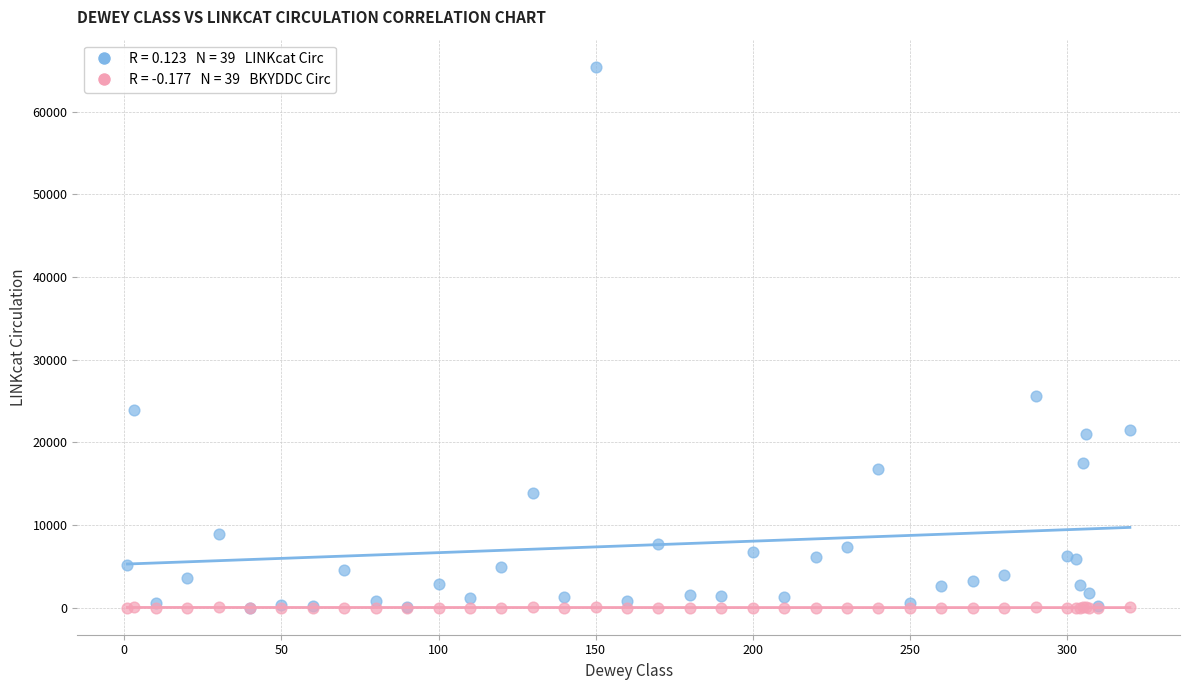

Across all series, what Y value is closest to 32725?

25642